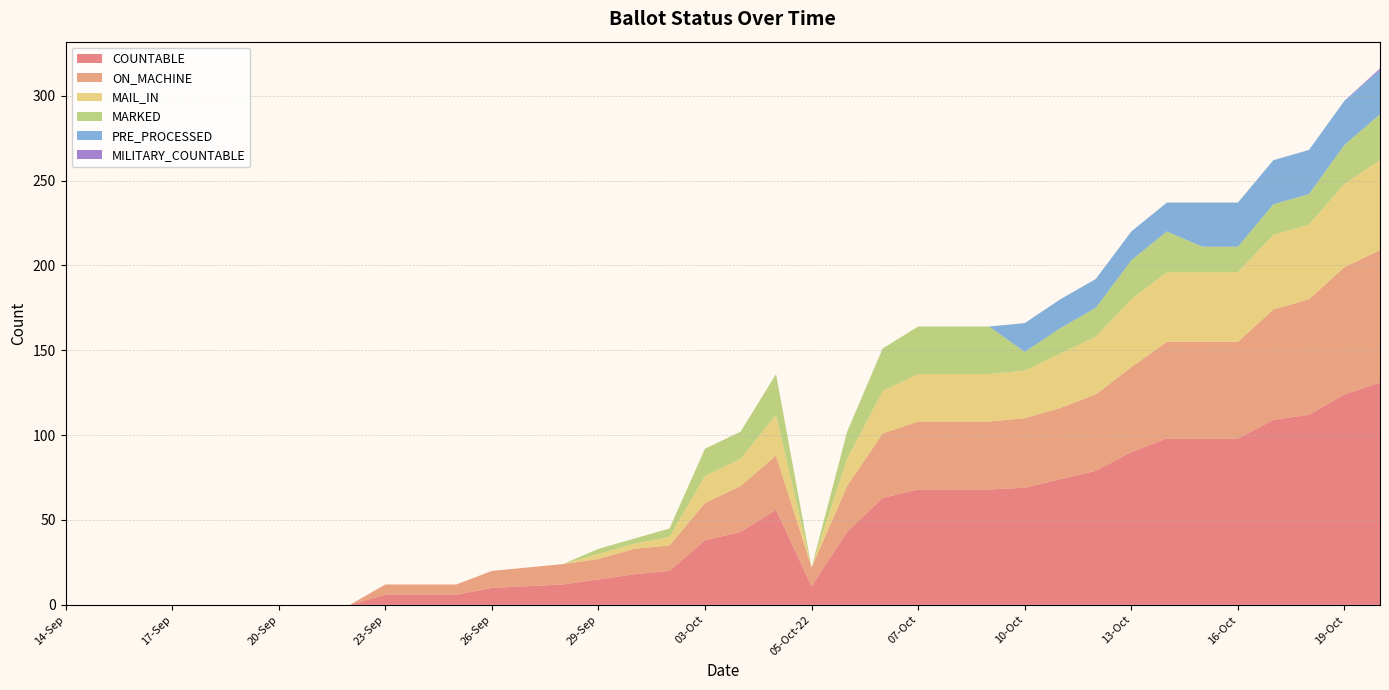

Reading left to right, what are all the values shown in this chart?

COUNTABLE: 0	0	0	0	0	0	0	0	0	6	6	6	10	11	12	15	18	20	38	43	56	11	43	63	68	68	68	69	74	79	90	98	98	98	109	112	124	131
ON_MACHINE: 0	0	0	0	0	0	0	0	0	6	6	6	10	11	12	12	15	15	22	27	32	11	27	38	40	40	40	41	42	45	50	57	57	57	65	68	75	78
MAIL_IN: 0	0	0	0	0	0	0	0	0	0	0	0	0	0	0	3	3	5	16	16	24	0	16	25	28	28	28	28	32	34	40	41	41	41	44	44	49	53
MARKED: 0	0	0	0	0	0	0	0	0	0	0	0	0	0	0	3	3	5	16	16	24	0	16	25	28	28	28	11	15	17	23	24	15	15	18	18	23	27
PRE_PROCESSED: 0	0	0	0	0	0	0	0	0	0	0	0	0	0	0	0	0	0	0	0	0	0	0	0	0	0	0	17	17	17	17	17	26	26	26	26	26	26
MILITARY_COUNTABLE: 0	0	0	0	0	0	0	0	0	0	0	0	0	0	0	0	0	0	0	0	0	0	0	0	0	0	0	0	0	0	0	0	0	0	0	0	0	1